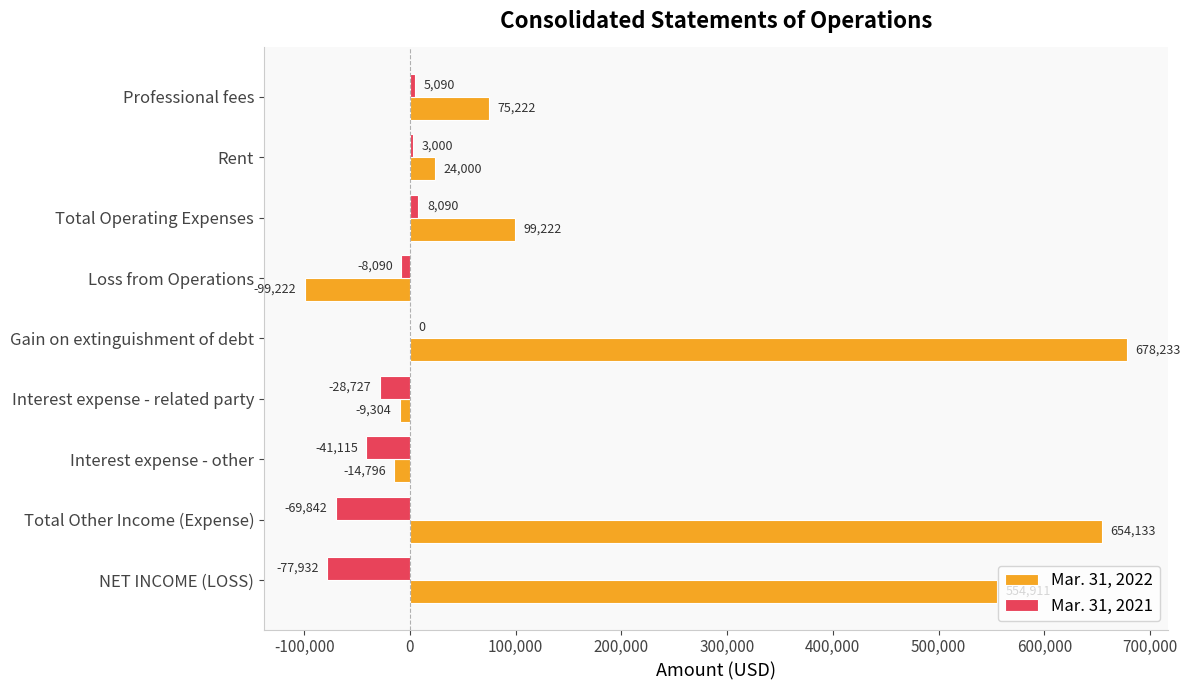

Which series has the widest spread of values?

Mar. 31, 2022